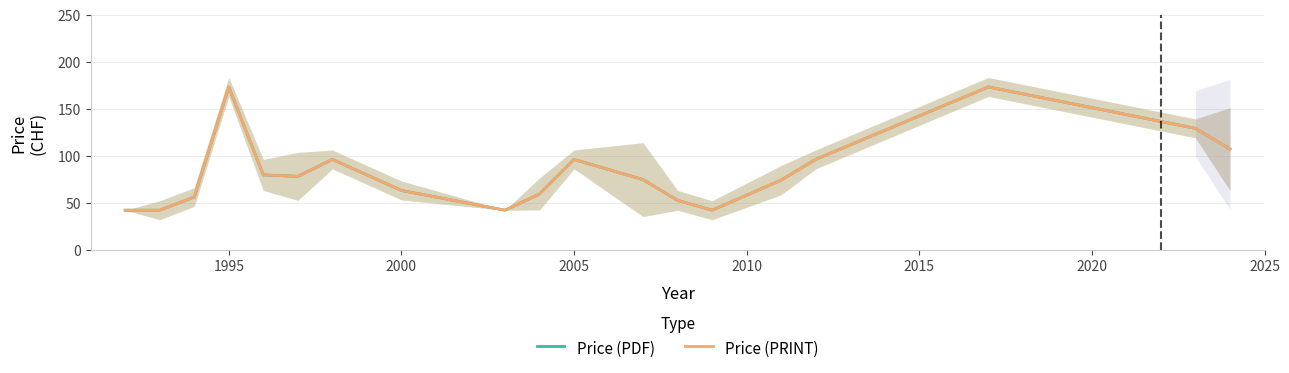

True or false: Price (PRINT) and Price (PDF) intersect in this chart.

False